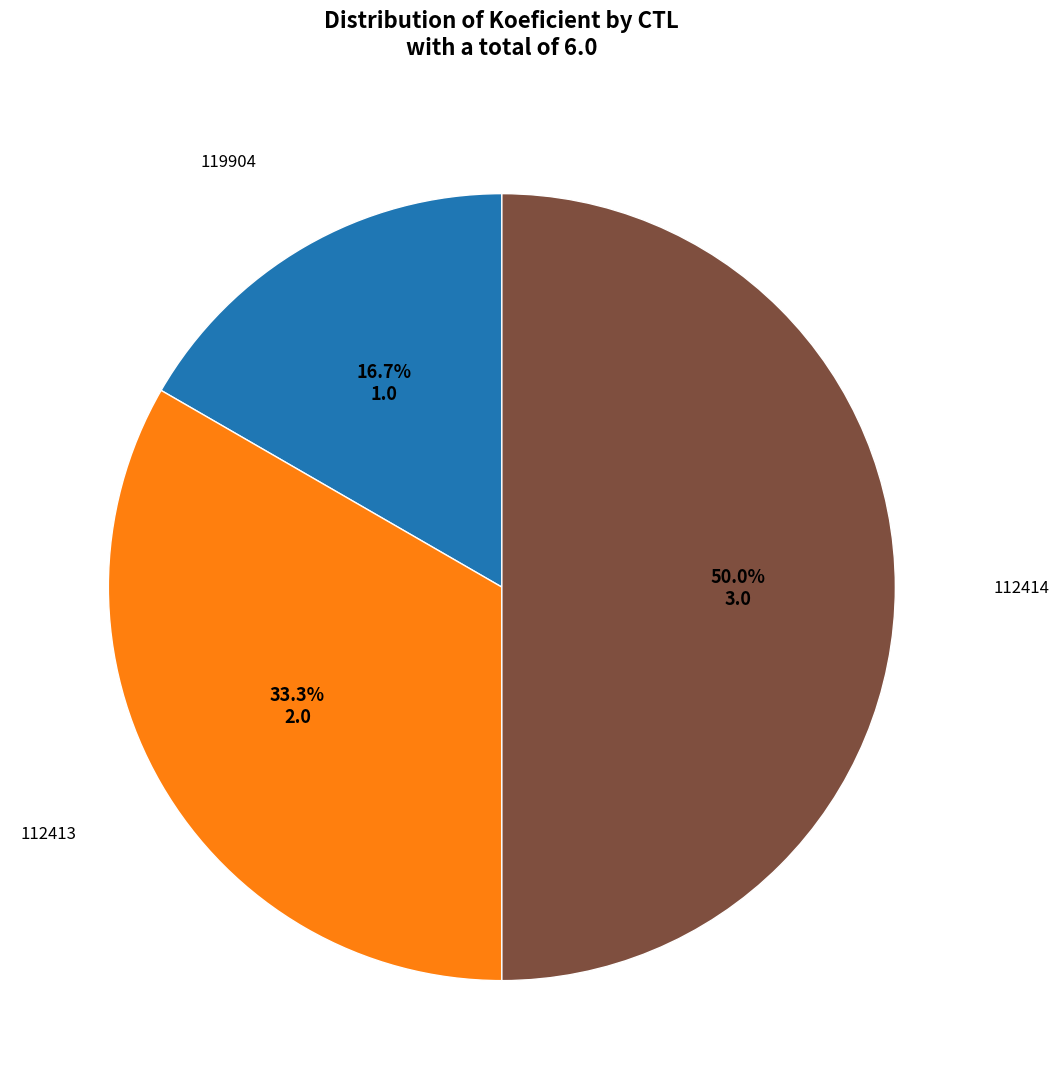

Does 112413 represent more than half of the total?

No